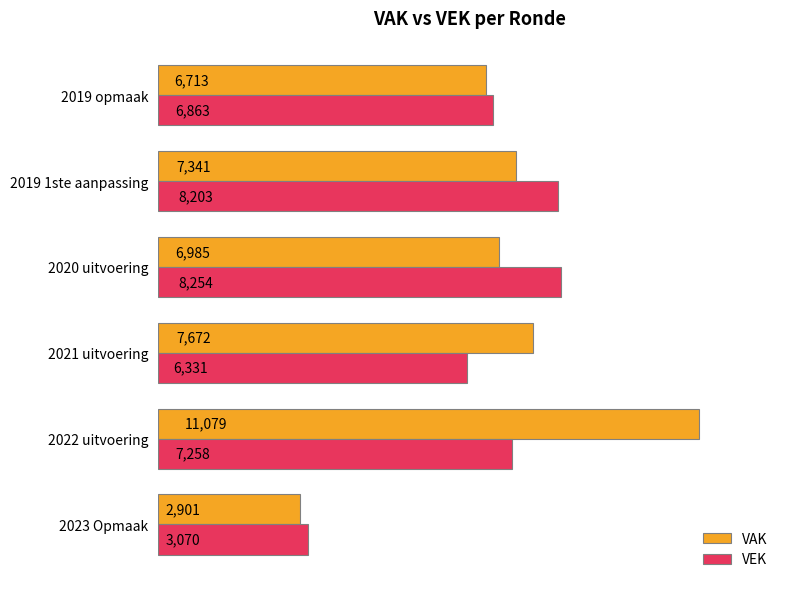

How many values in the VEK series are below 7258?

3